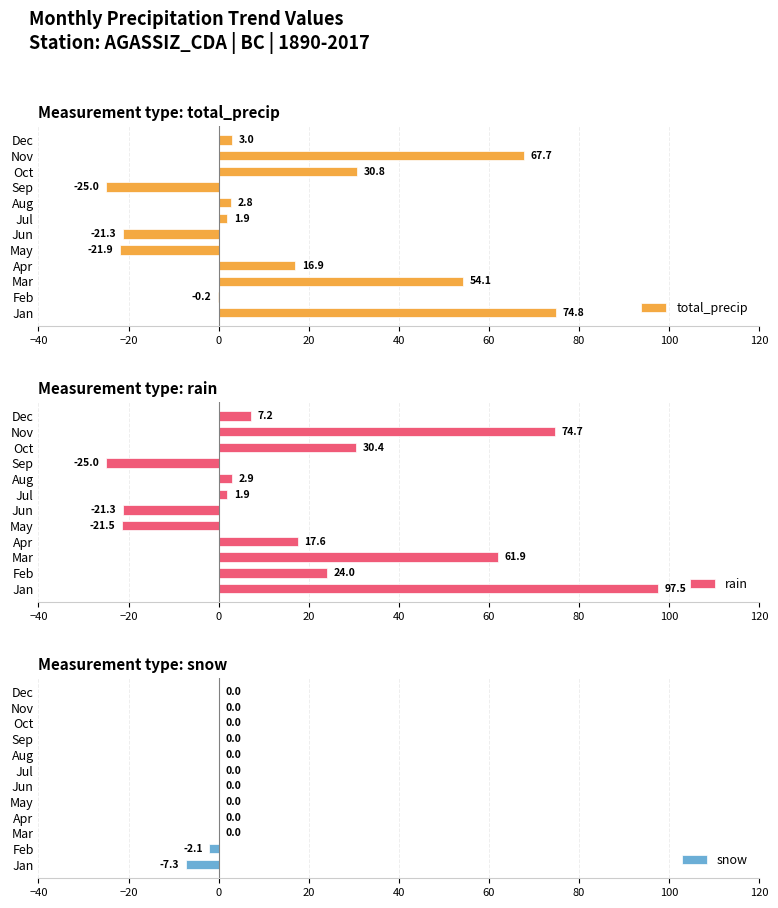

List the series in order of their overall mean, lowest first.

snow, total_precip, rain